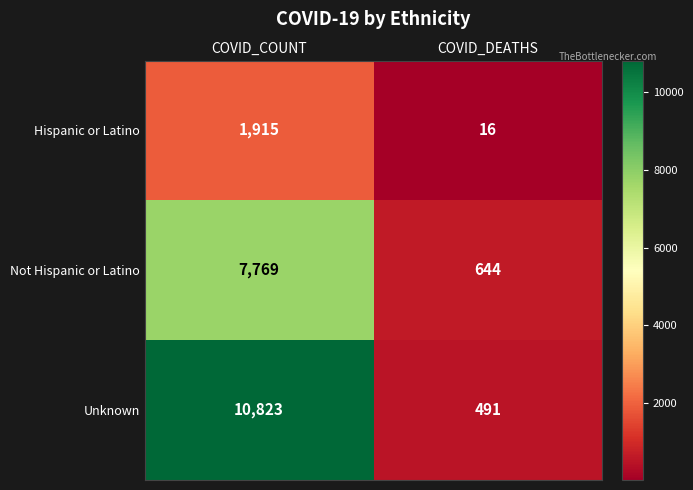

At which label is Not Hispanic or Latino closest to 4206?

COVID_DEATHS